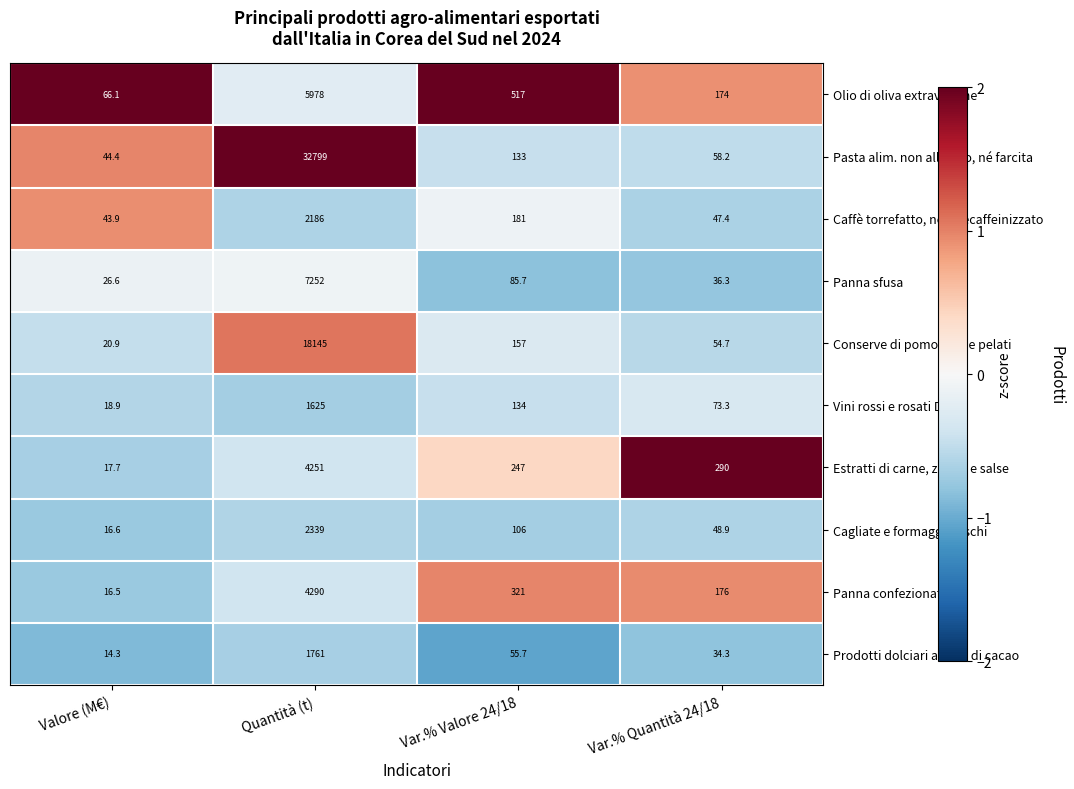

How many data points does each series have?

4